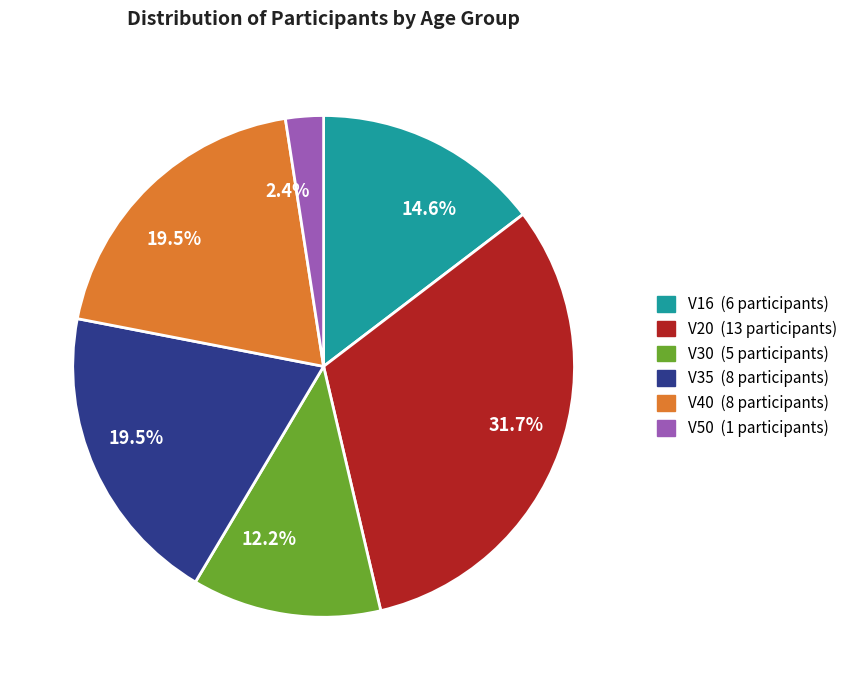

To the nearest percent, what is the difference between the largest and smallest slice percentages?

29%